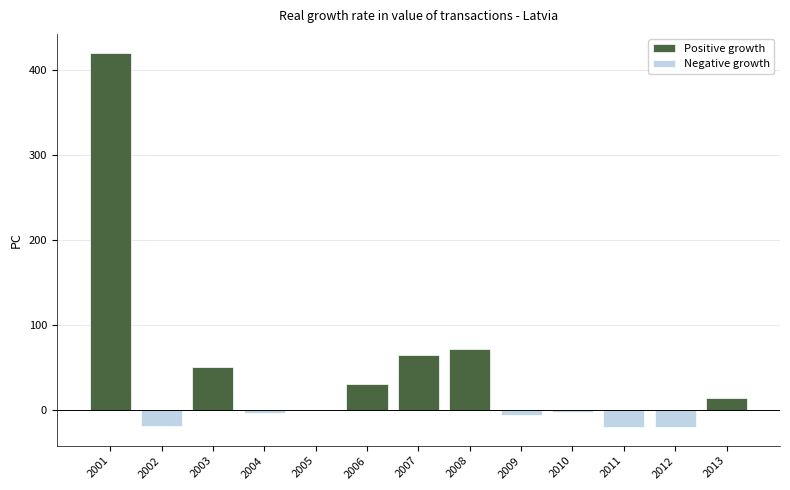

Rank the series by their maximum value, from lowest to highest.

Negative growth, Positive growth